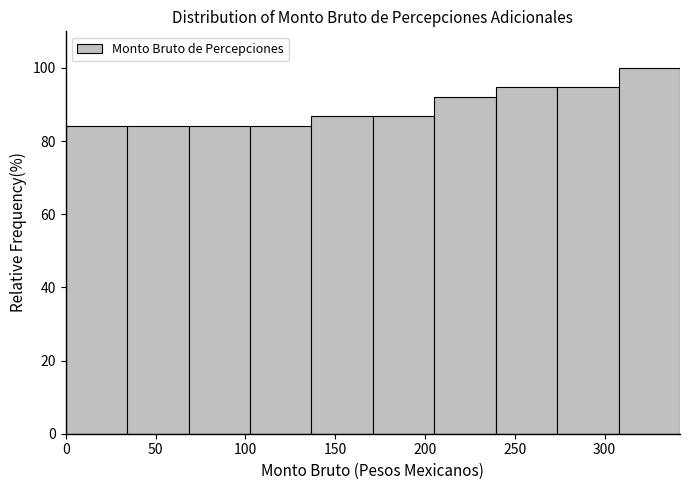

Over which range of the x-axis is the bar tallest?

310 to 340